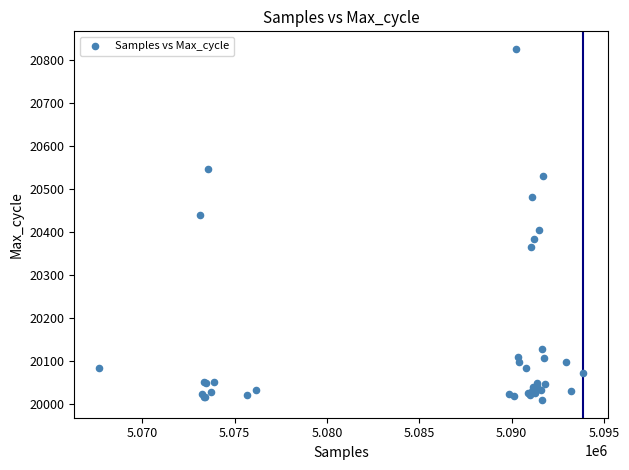

What Y value in the scatter plot is closest to 20418?

20406